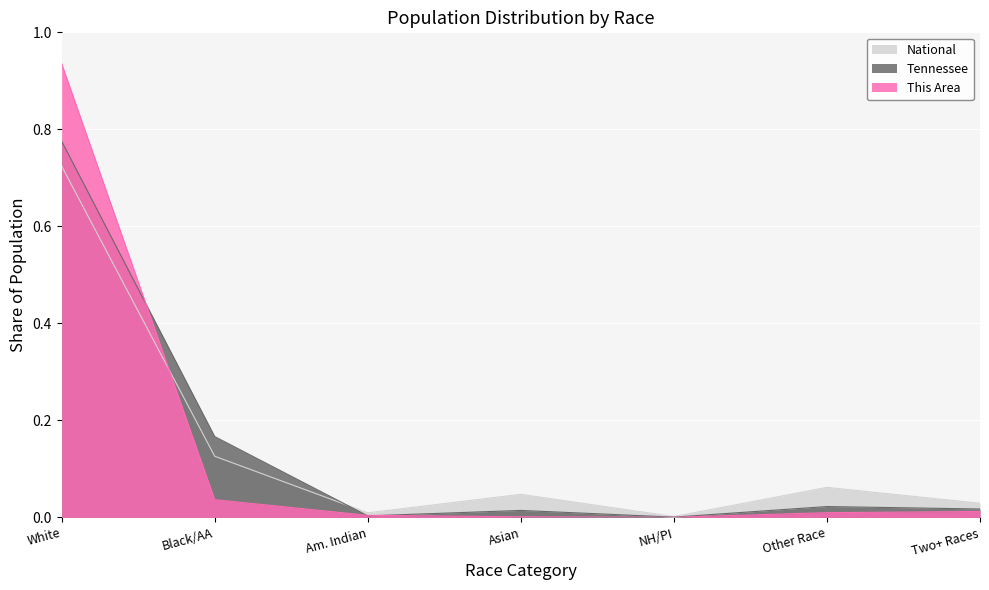

How many interior local valleys does the National series have?

2